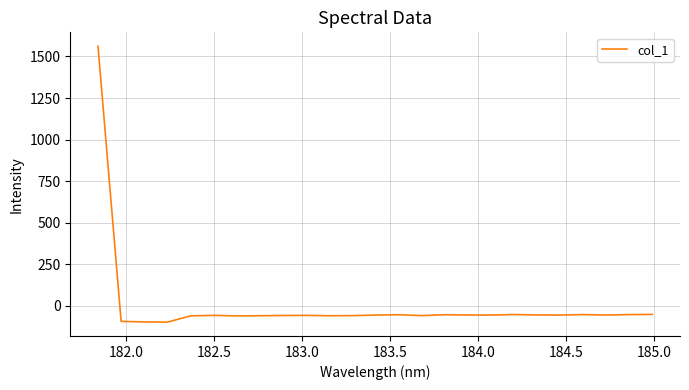

How many values exceed -55?

8